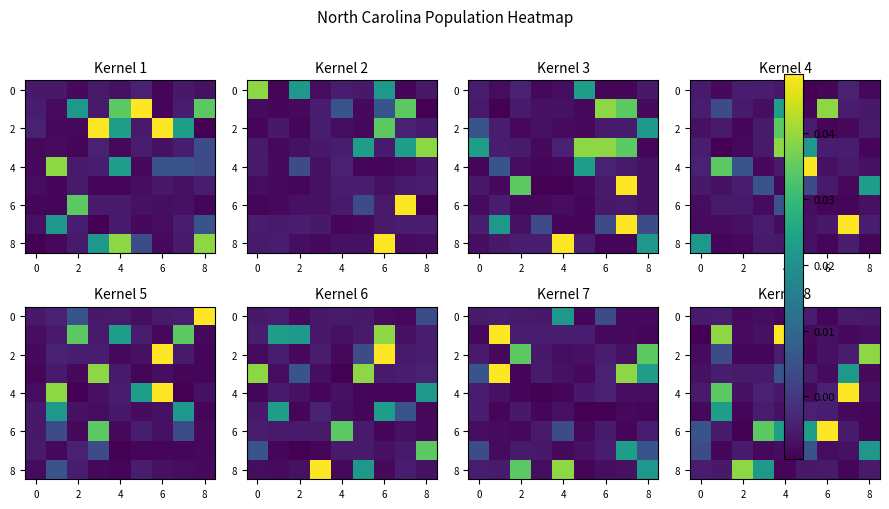

True or false: 0 has a value of -0.0 at 8.

False